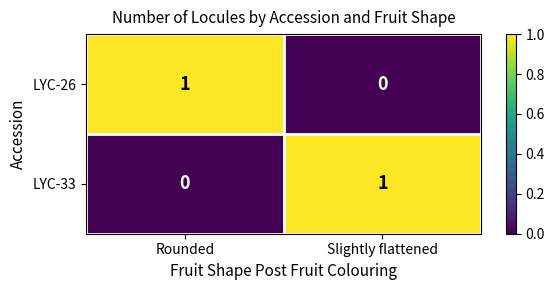

Which category has the lowest value in the LYC-26 series?

Slightly flattened